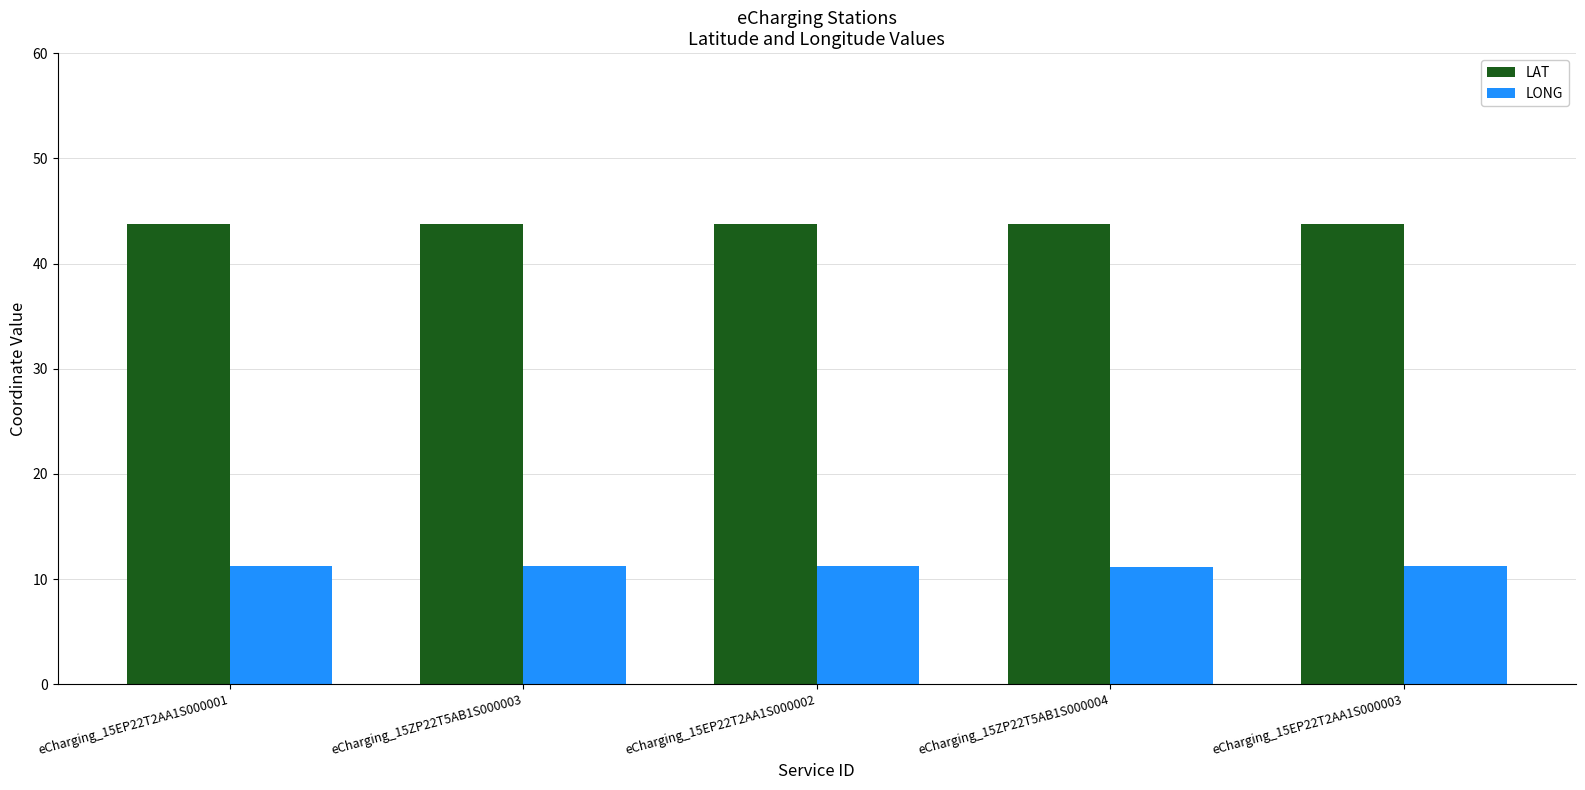

The LONG series shows 2.4 at eCharging_15ZP22T5AB1S000004. True or false?

False